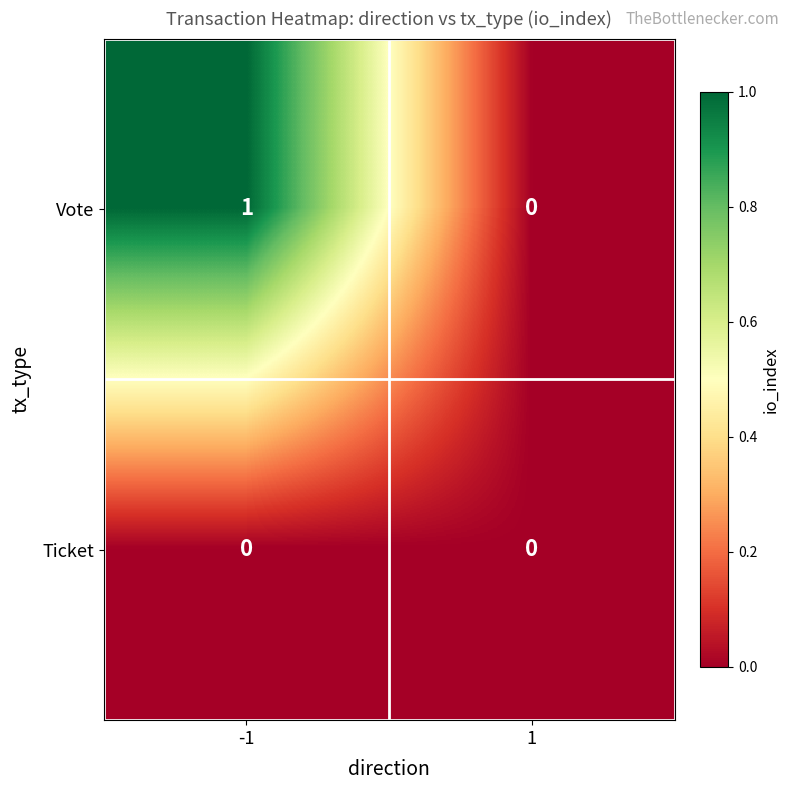

What is the greatest value displayed?

1